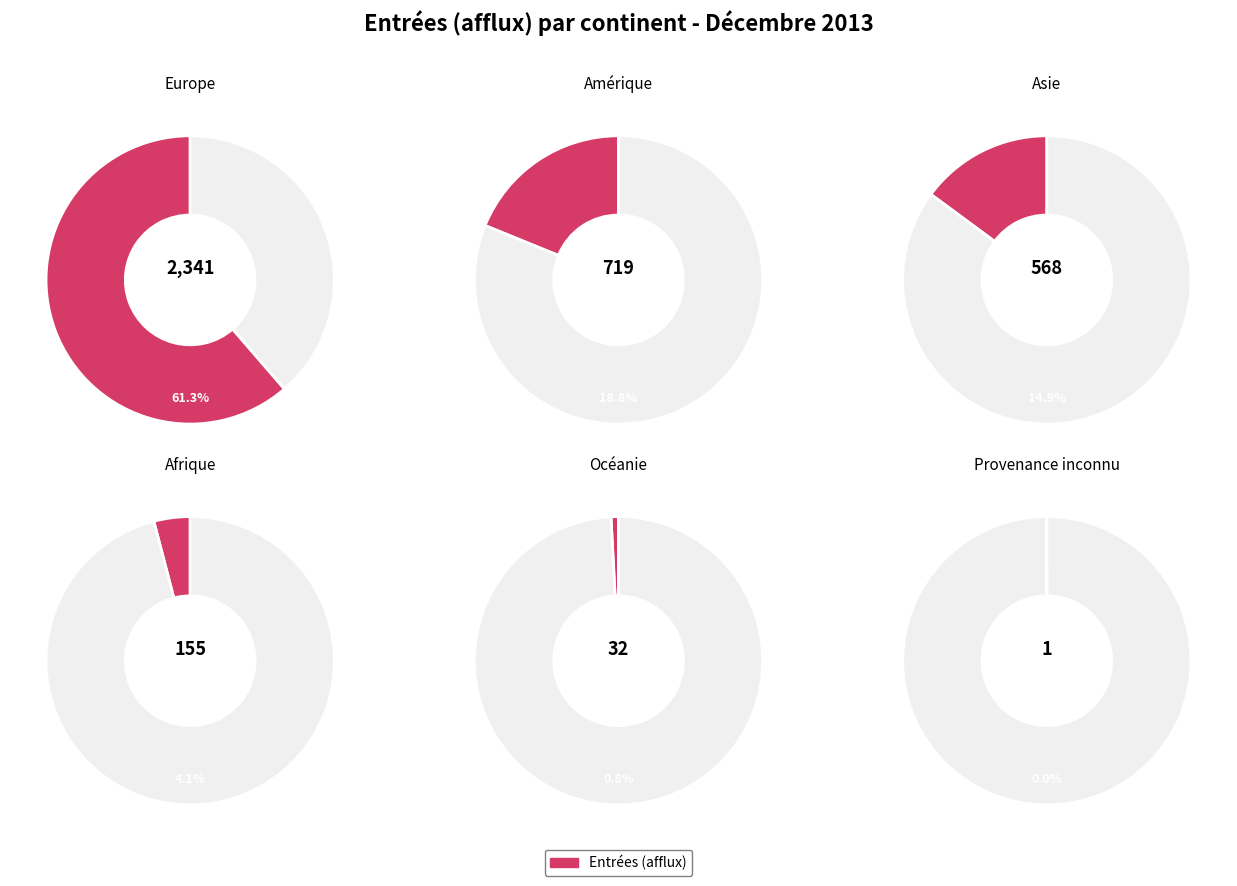

Is Europe the majority of the pie?

Yes